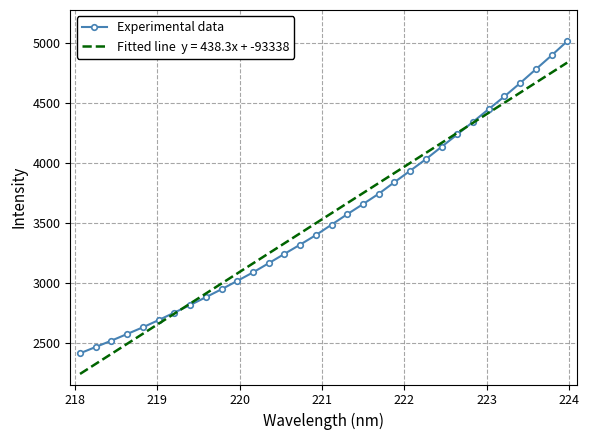

What is the minimum value shown in the chart?

2238.7